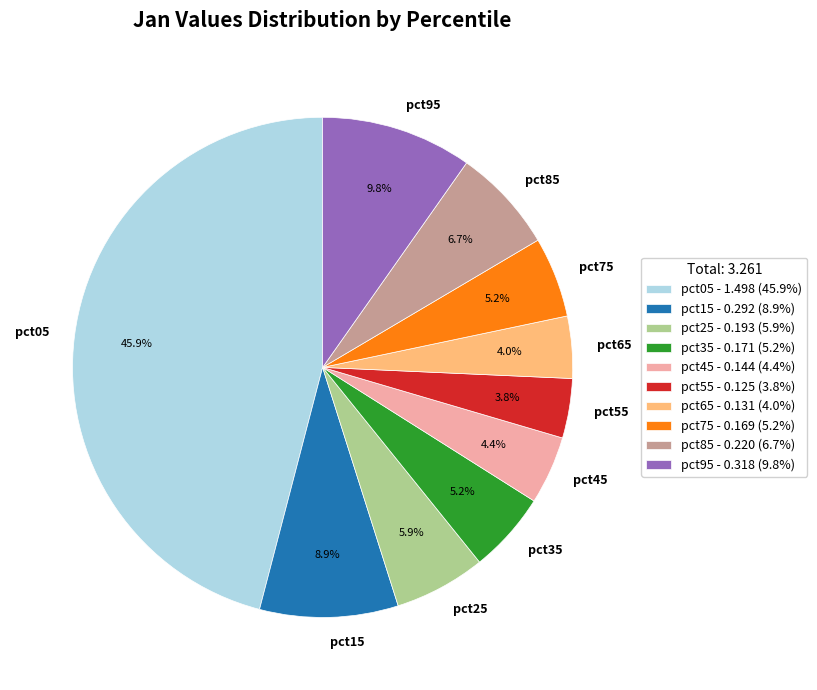

Does pct15 represent more than half of the total?

No